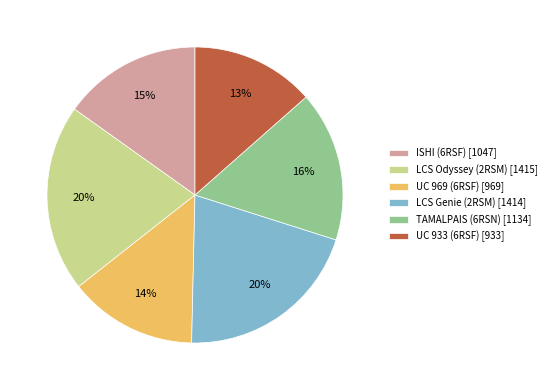

How many segments does this pie chart have?

6